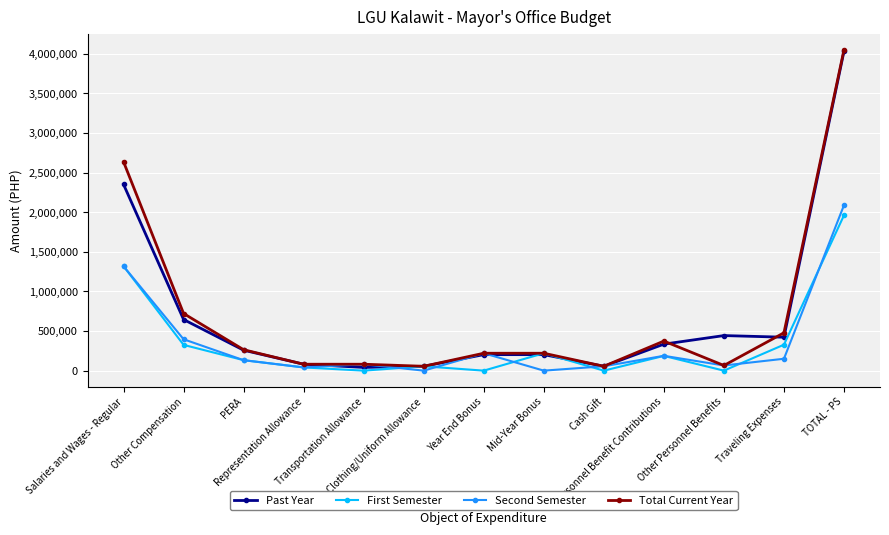

Which series has the largest range (max minus min)?

Total Current Year